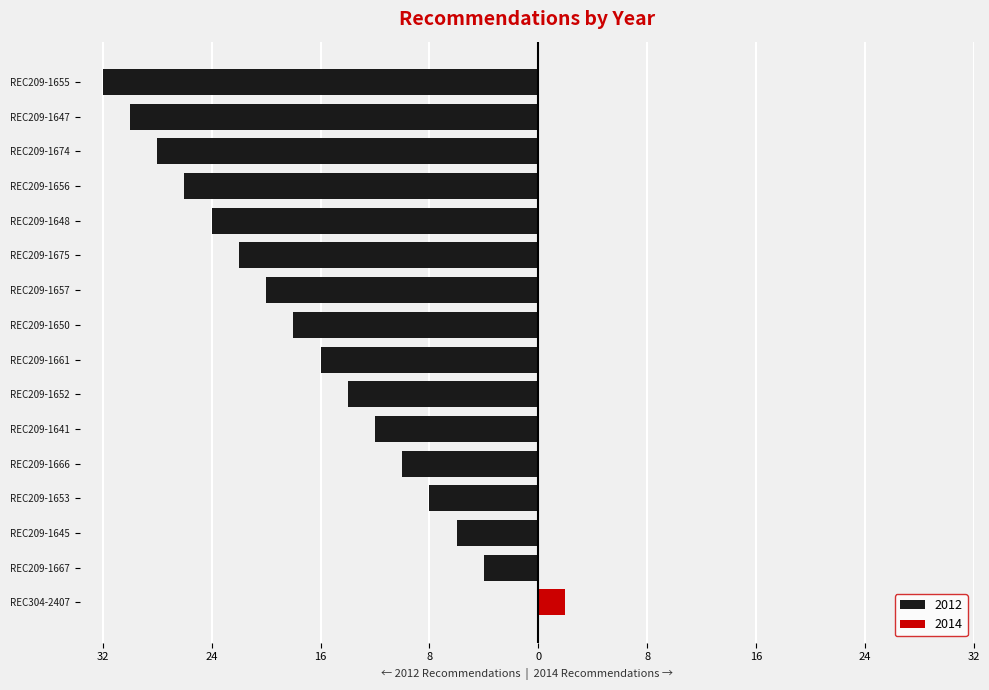

The value at REC209-1674 is 0. True or false?

True